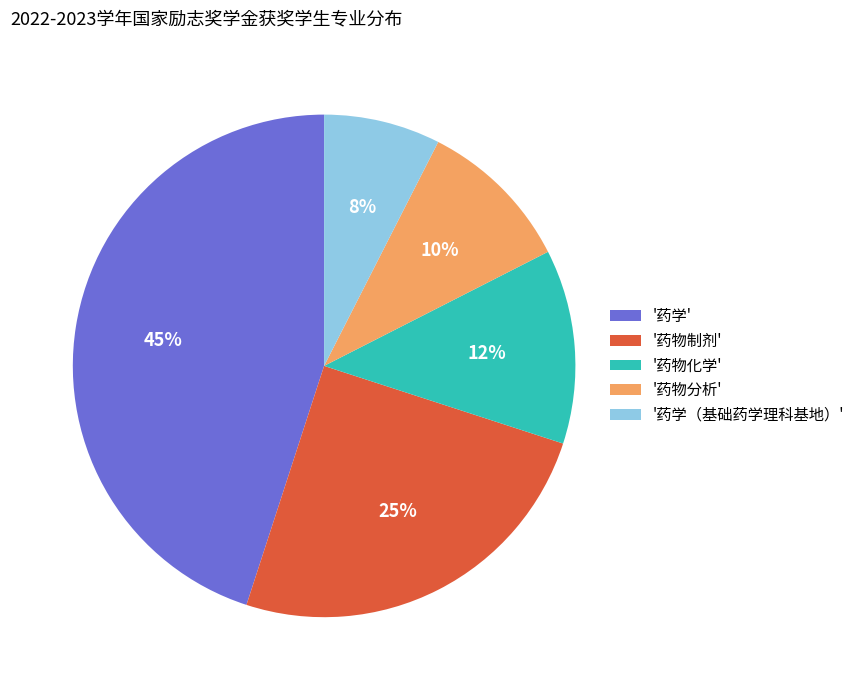

Combined, do '药物化学' and '药物分析' account for over 50%?

No